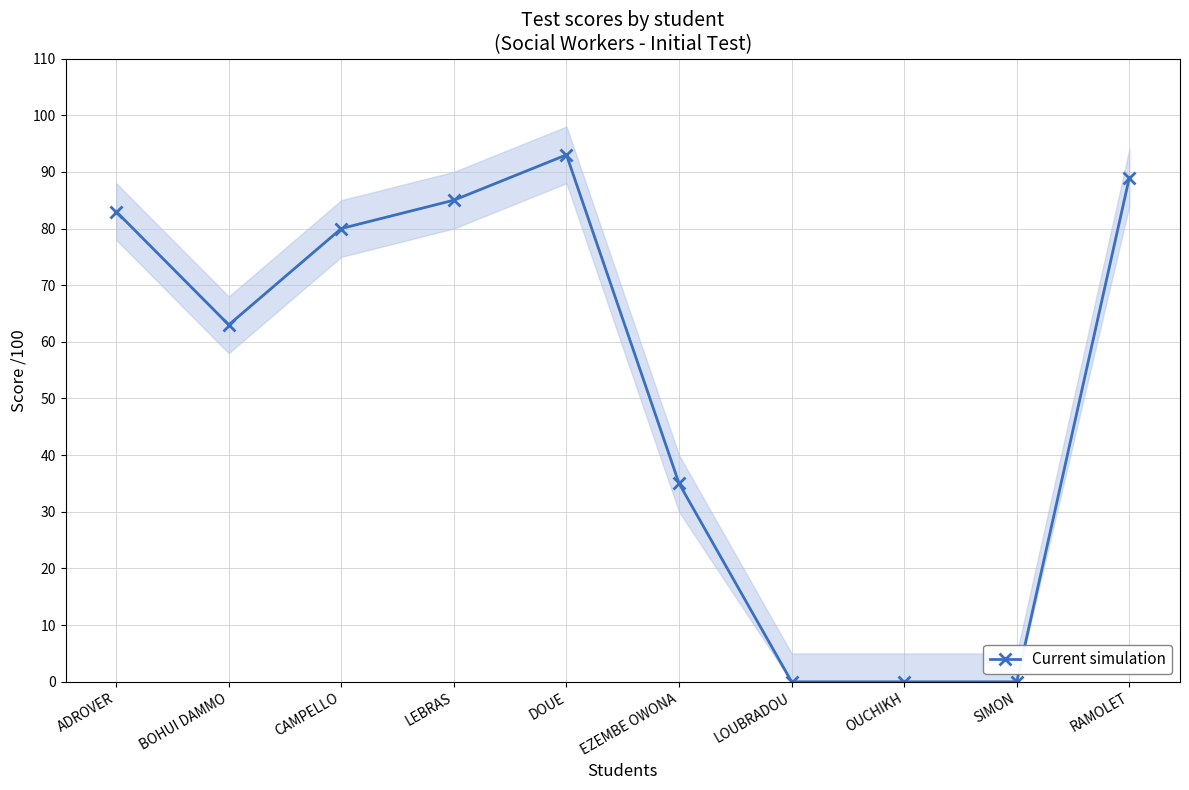

At which label is the value closest to 46?

EZEMBE OWONA